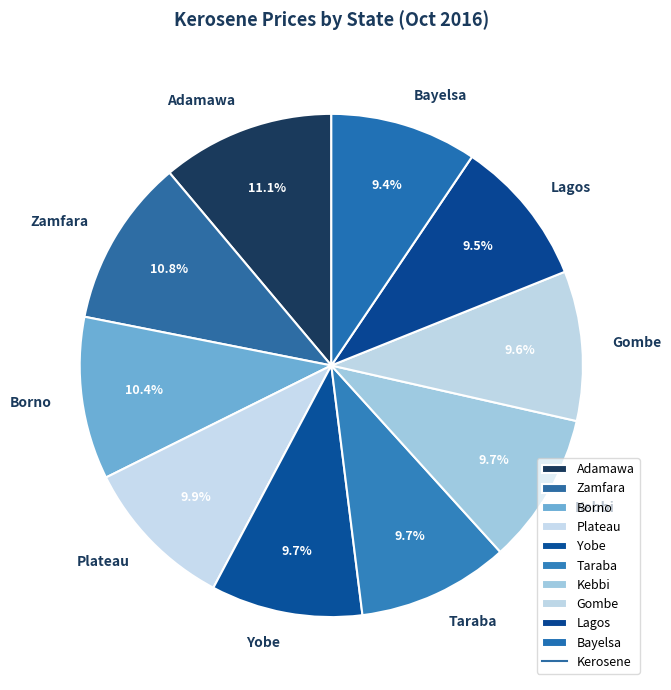

To the nearest percent, what is the average slice percentage?

10%